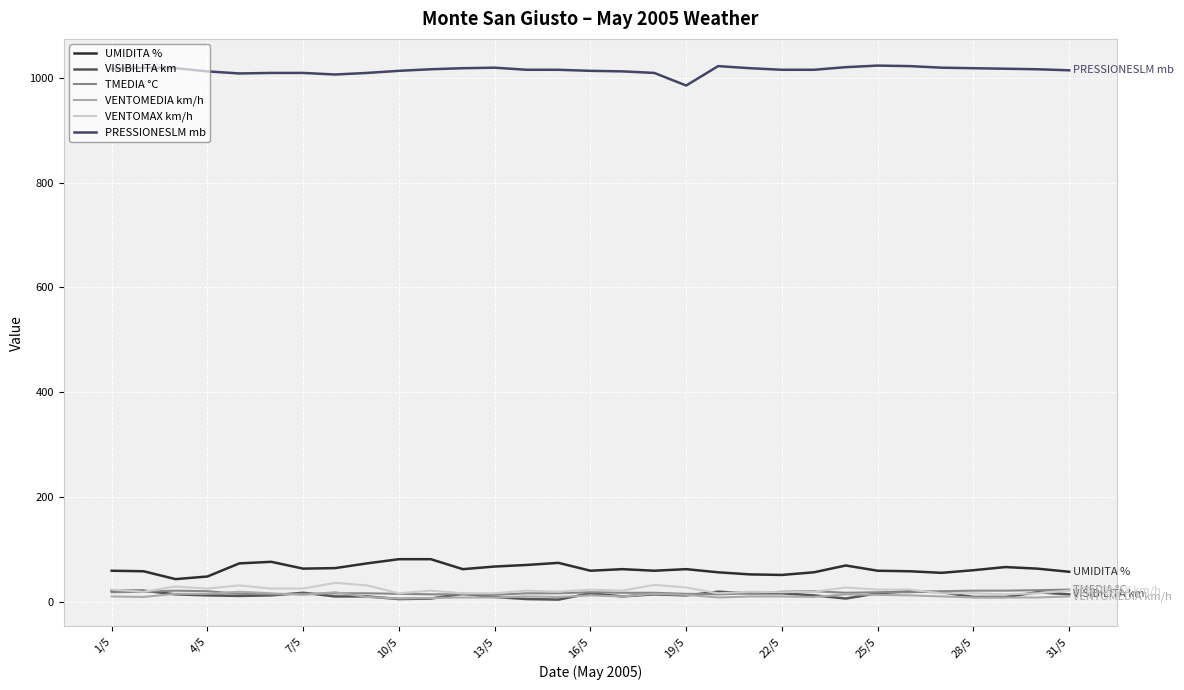

Reading left to right, extract all data points from this chart.

UMIDITA %: 60	59	44	49	74	77	64	65	74	82	82	63	68	71	75	60	63	60	63	57	53	52	57	70	60	59	56	61	67	64	58
VISIBILITA km: 22	22	15	13	12	13	18	11	11	6	7	16	10	6	5	17	11	15	13	20	17	17	13	7	17	21	19	10	10	19	15
TMEDIA °C: 19	20	22	21	16	15	16	17	17	16	15	15	14	17	17	19	18	18	16	15	17	20	21	18	19	19	21	22	22	23	24
VENTOMEDIA km/h: 11	10	16	16	20	17	14	19	10	7	8	9	9	11	10	13	11	16	14	9	11	11	10	15	14	13	11	9	9	9	11
VENTOMAX km/h: 24	20	30	26	32	26	26	37	32	17	22	17	17	22	20	24	22	33	28	17	20	19	20	28	24	24	17	17	15	17	22
PRESSIONESLM mb: 1017	1019	1018	1012	1008	1009	1009	1006	1009	1013	1016	1018	1019	1015	1015	1013	1012	1009	985	1022	1018	1015	1015	1020	1023	1022	1019	1018	1017	1016	1014